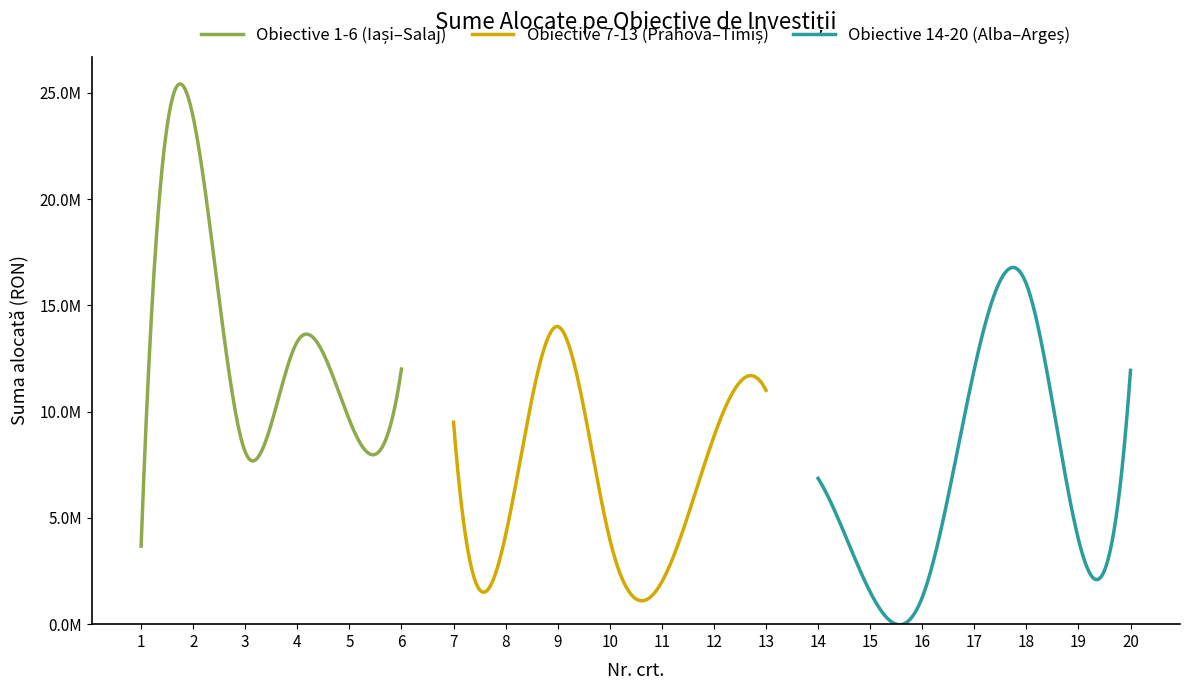

Which label corresponds to the smallest value in the chart?

16